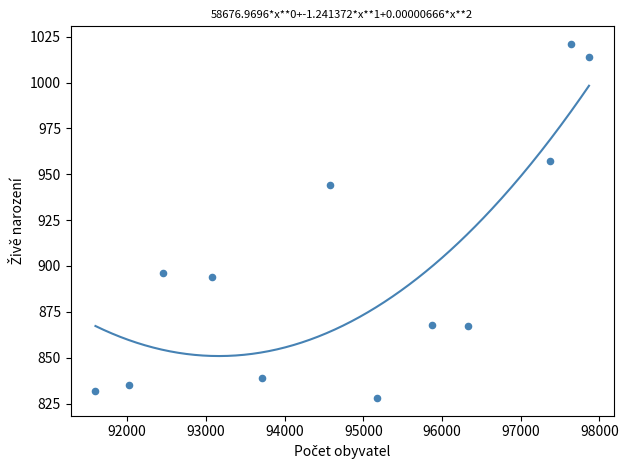

What is the average X value?

94807